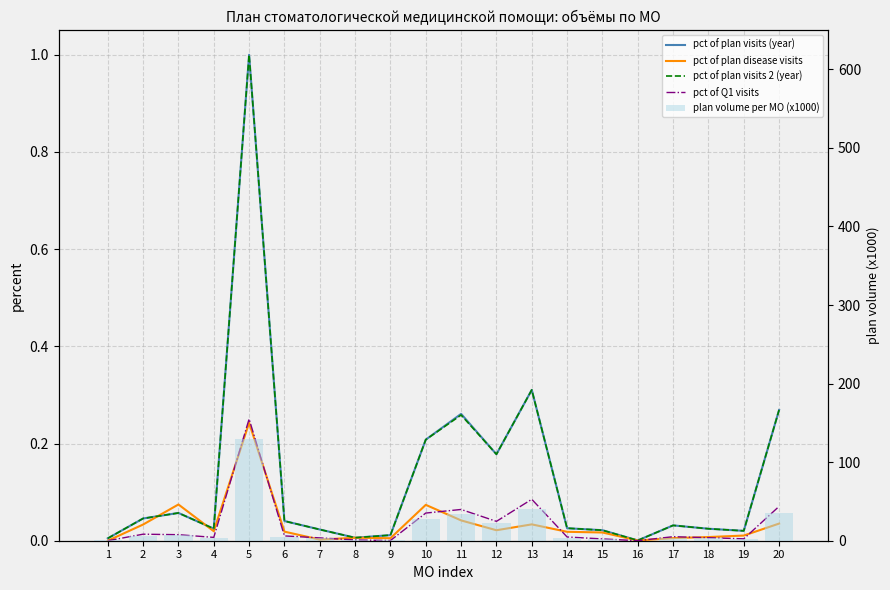

List the labels in order of pct of plan visits (year) value, largest first.

5, 13, 20, 11, 10, 12, 3, 2, 6, 17, 14, 4, 18, 7, 15, 19, 9, 8, 1, 16